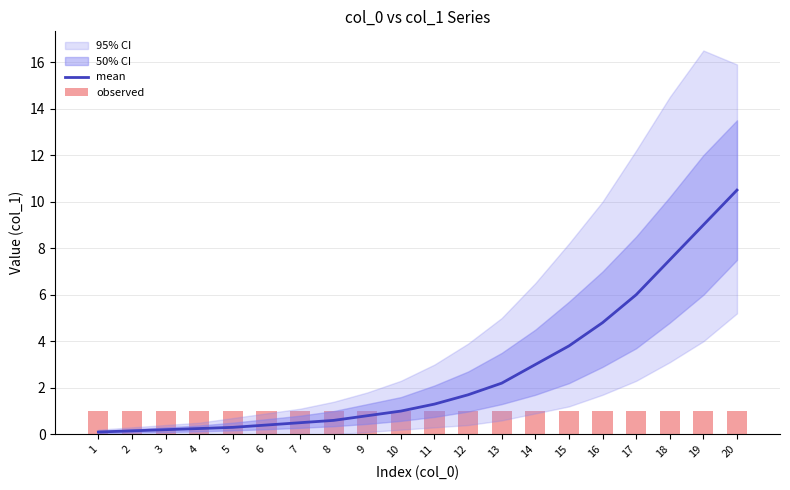

True or false: observed has a value of 1.3 at 20.

False